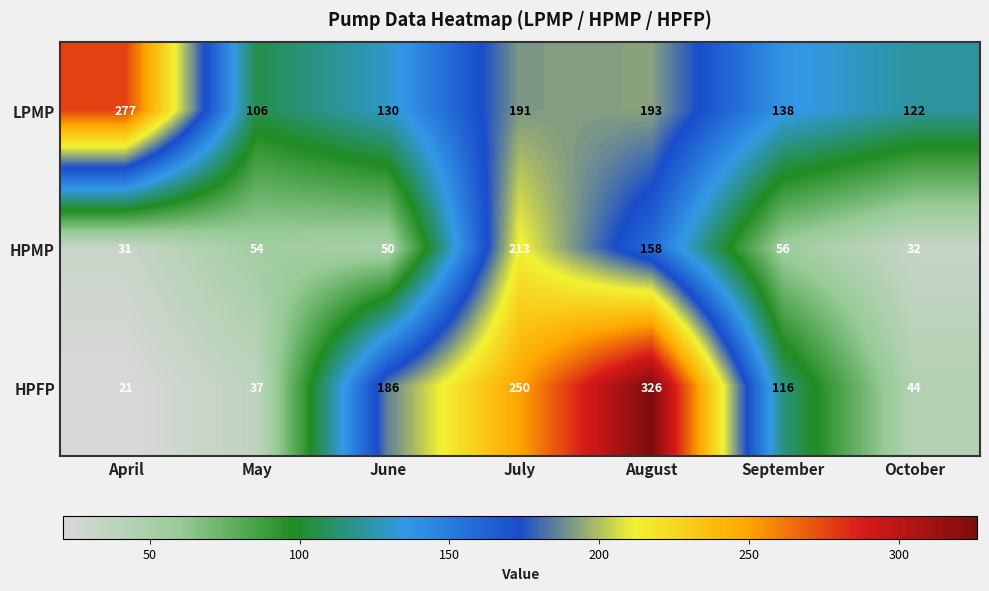

How many categories are shown in the chart?

7